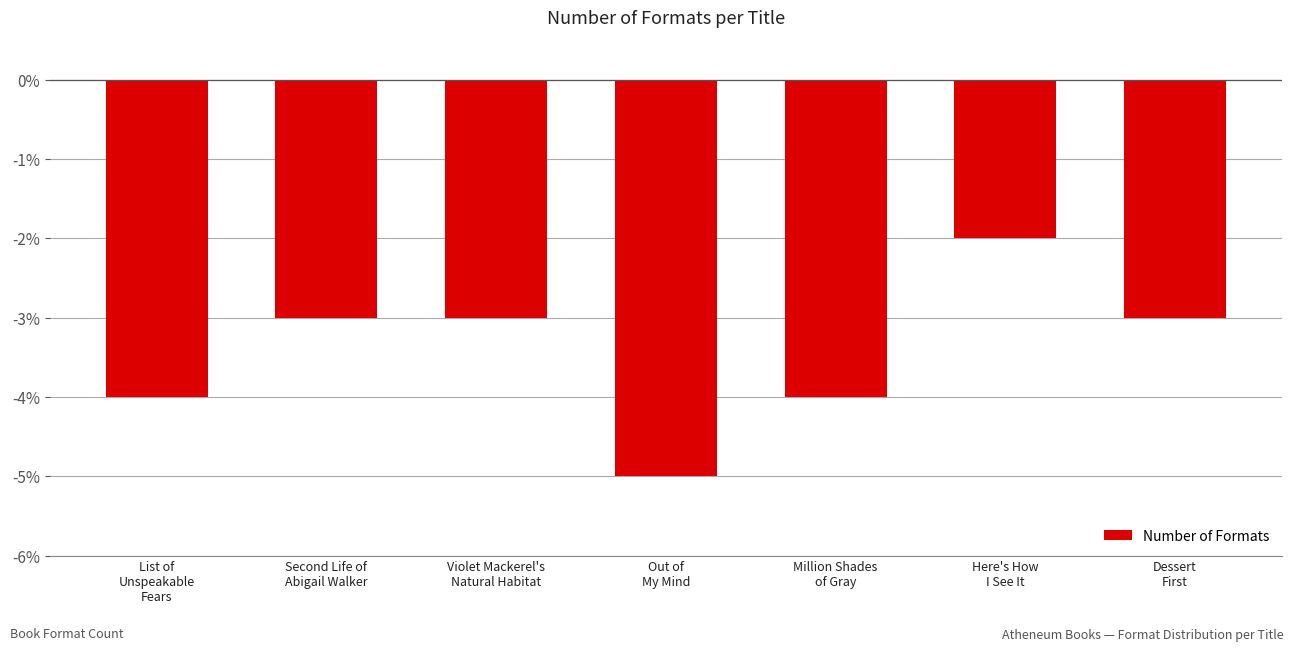

What is the sum of the values at List of
Unspeakable
Fears and Million Shades
of Gray?

-8